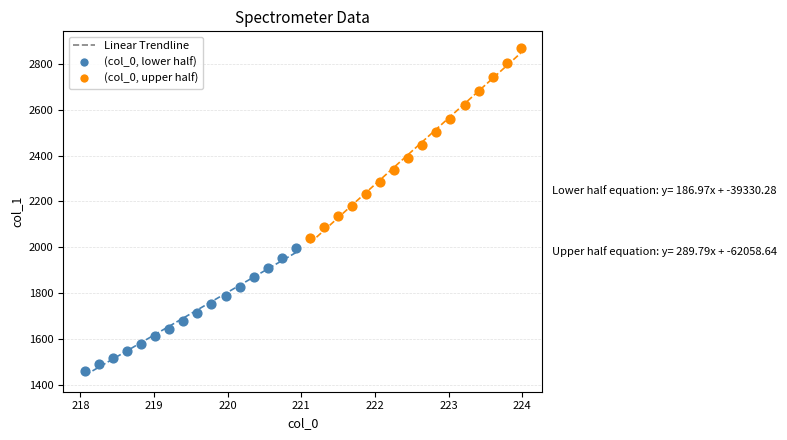

Which series reaches the minimum Y coordinate?

(col_0, lower half)